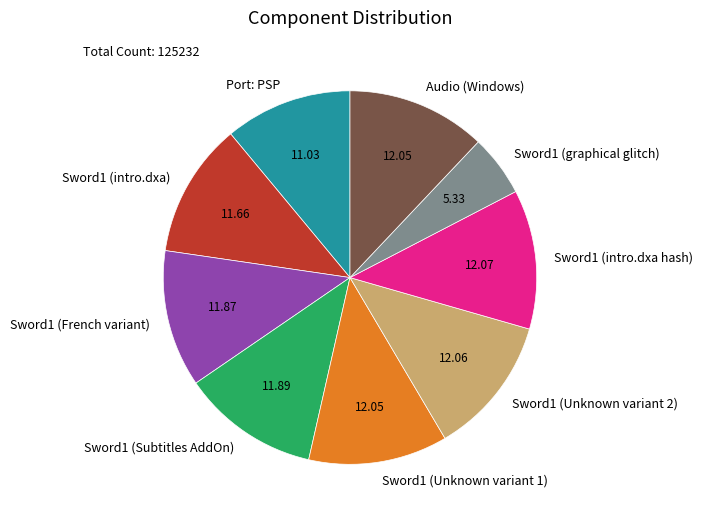

How many segments does this pie chart have?

9